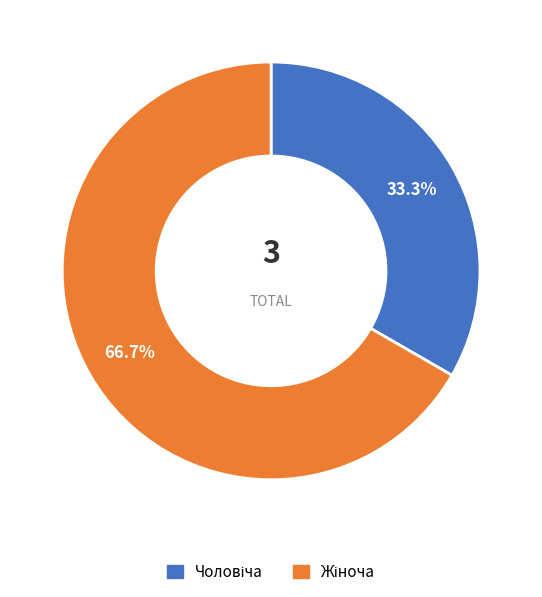

Does any single category account for the majority?

Yes